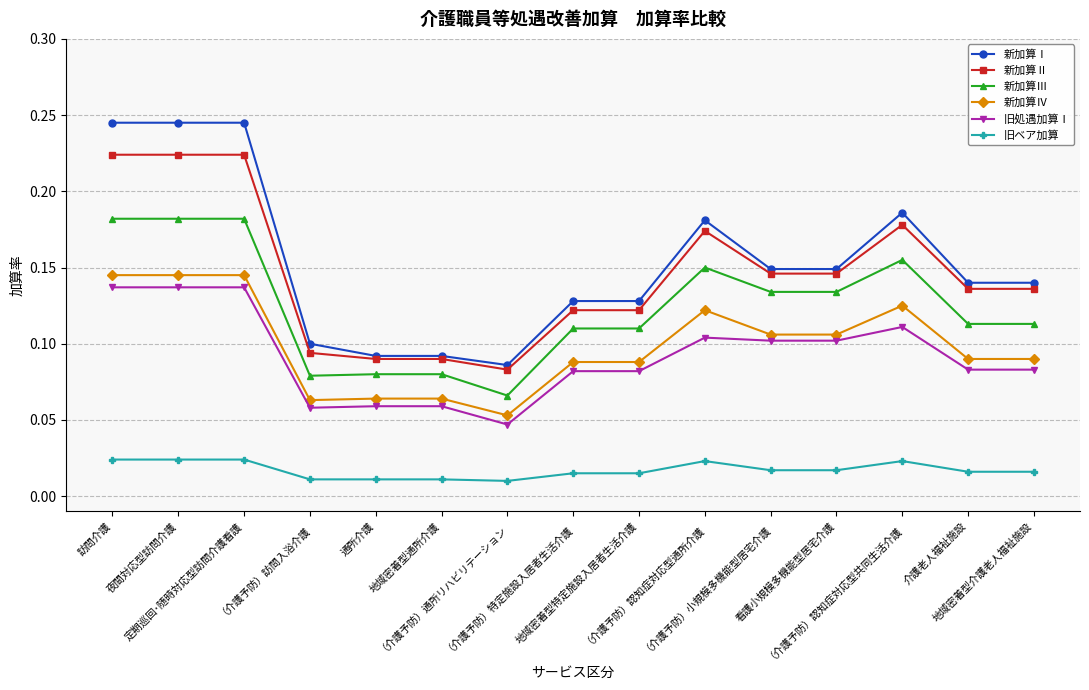

Is the value of 新加算Ⅳ at 看護小規模多機能型居宅介護 greater than the value of 新加算Ⅰ at （介護予防）訪問入浴介護?

Yes